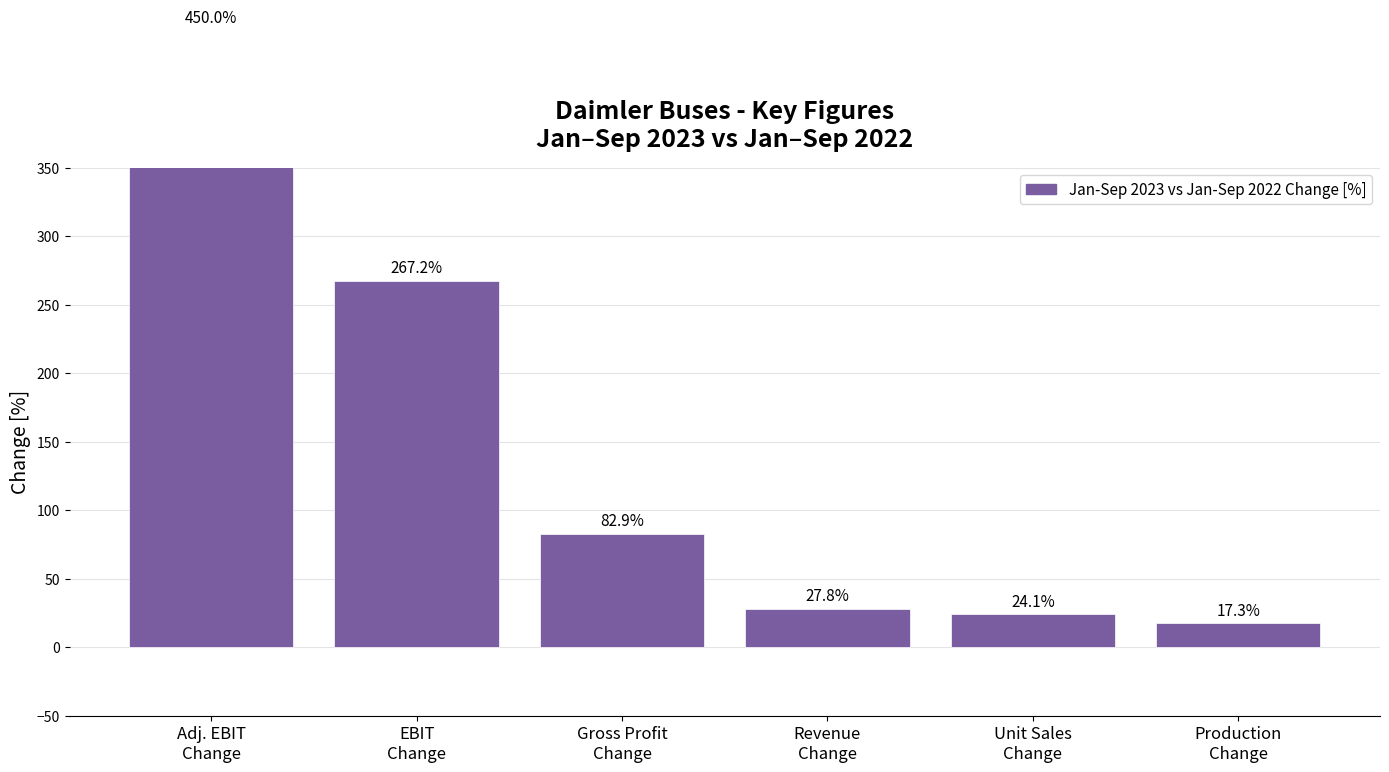

What is the label of the 6th bar from the right?

Adj. EBIT
Change